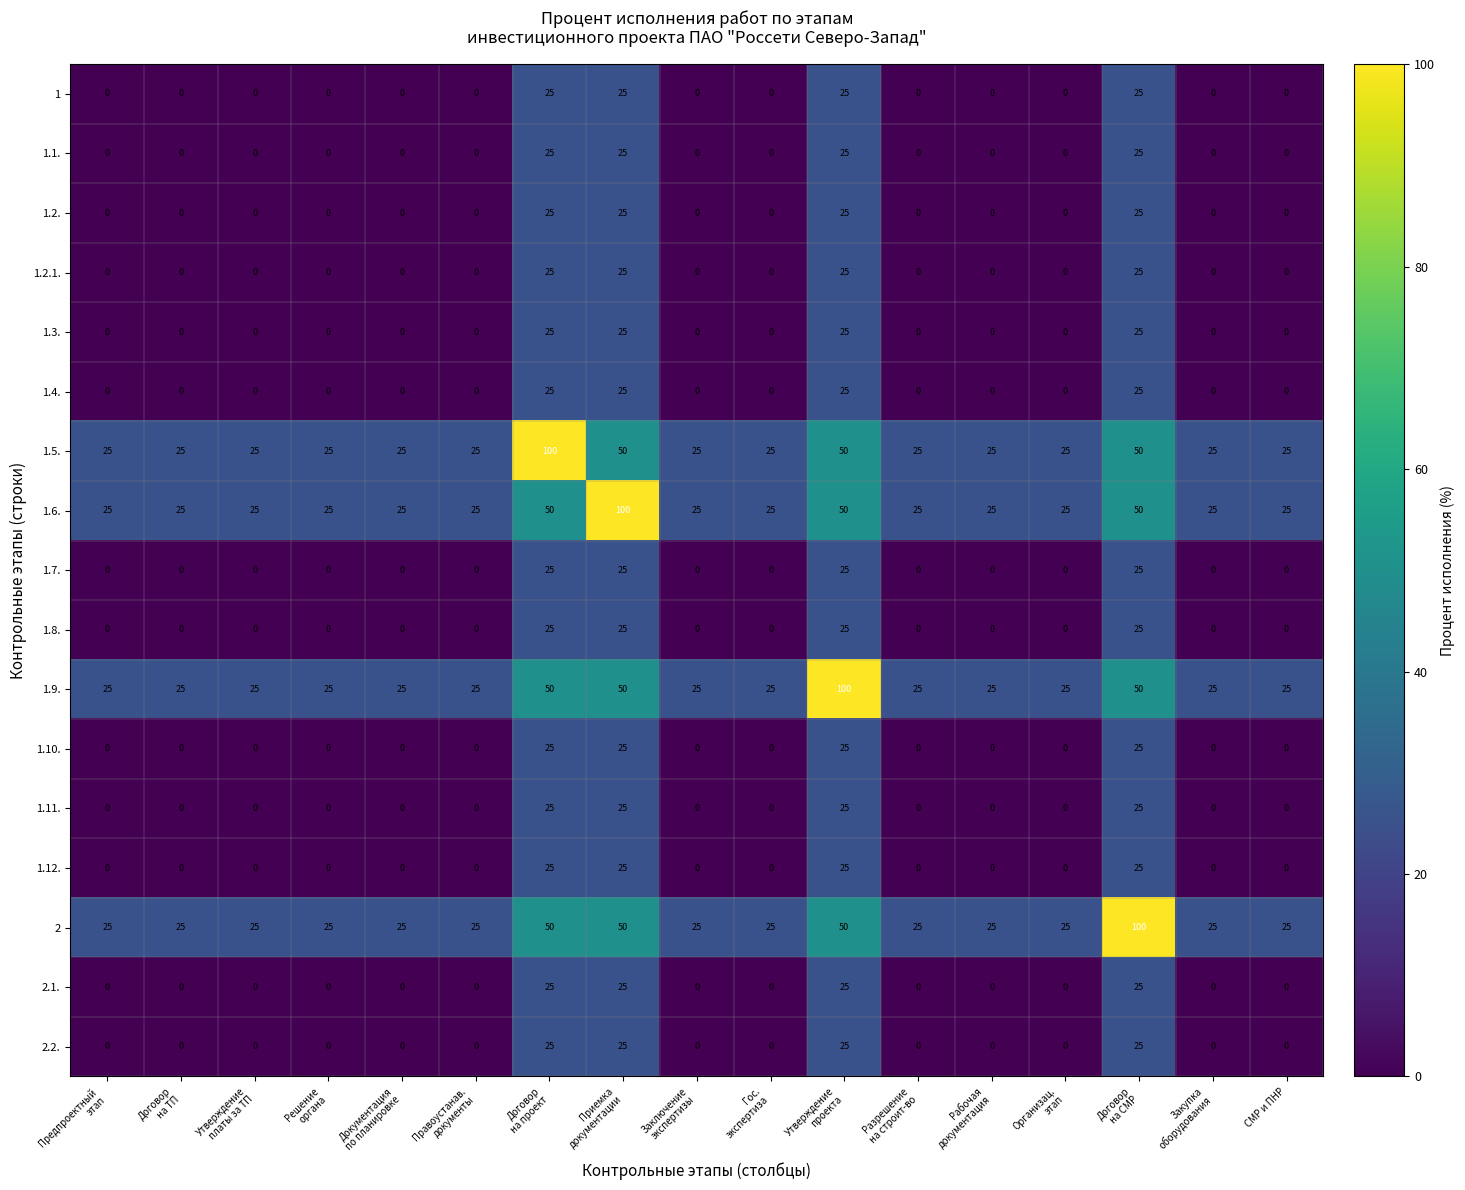

What is the difference between the maximum and minimum values in the 1.2.1. series?

25